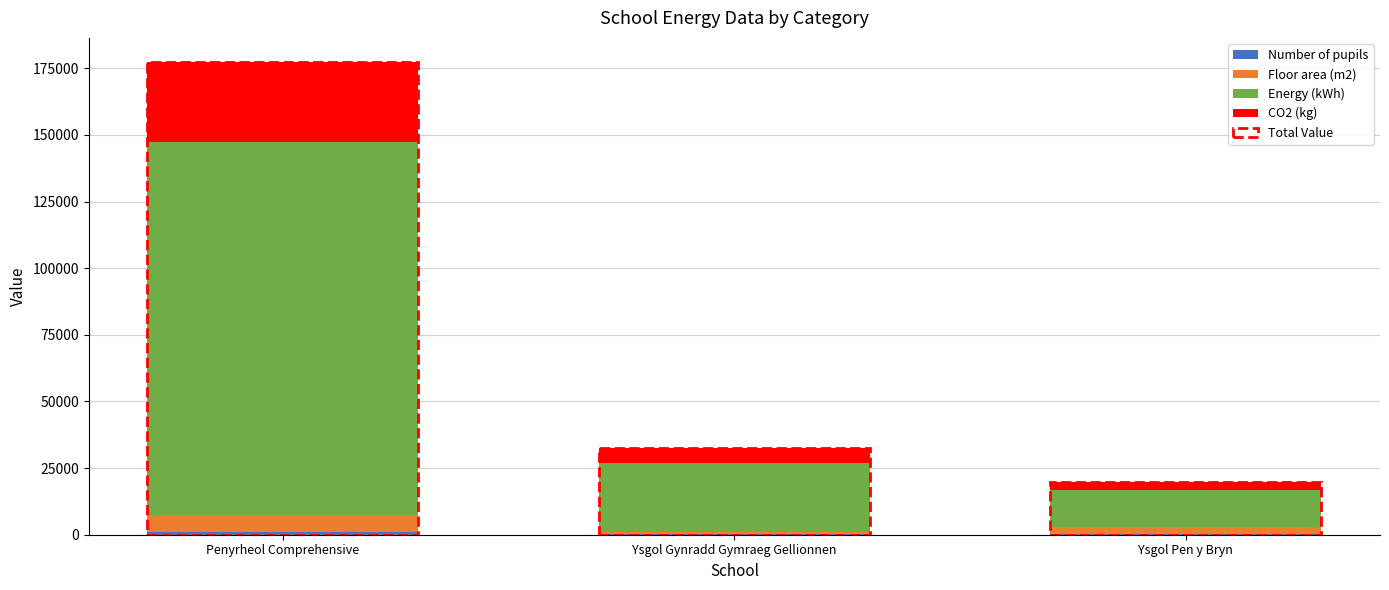

Are the bars grouped side by side (vs. stacked)?

No